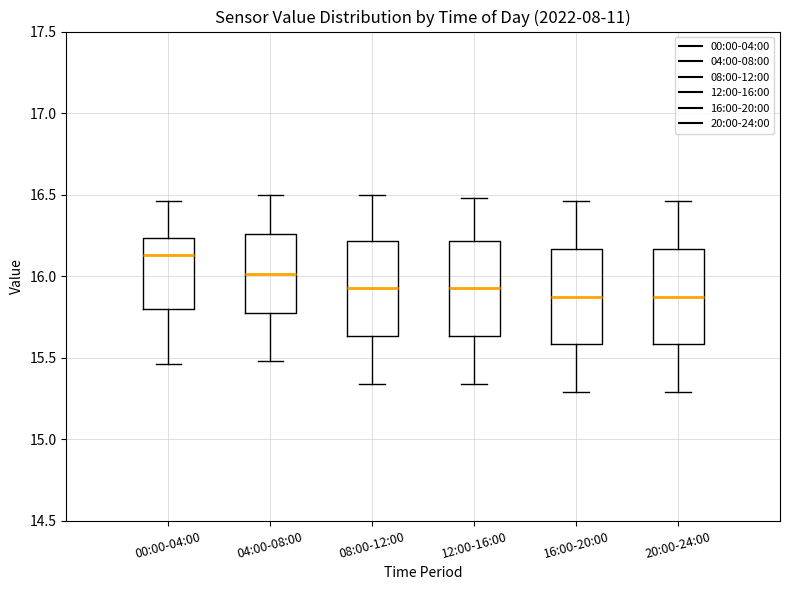

Reading left to right, transcribe this box plot: for each box, give where its median line is, the range the box spans, and where its two whiskers end, as read against the y-axis. The values are not printed on the chart, so give them approximately, as read against the axis.

00:00-04:00: median 16.15, box 15.80 to 16.25, whiskers 15.45 to 16.45
04:00-08:00: median 16.00, box 15.75 to 16.25, whiskers 15.50 to 16.50
08:00-12:00: median 15.95, box 15.65 to 16.20, whiskers 15.35 to 16.50
12:00-16:00: median 15.95, box 15.65 to 16.20, whiskers 15.35 to 16.50
16:00-20:00: median 15.90, box 15.60 to 16.15, whiskers 15.30 to 16.45
20:00-24:00: median 15.90, box 15.60 to 16.15, whiskers 15.30 to 16.45